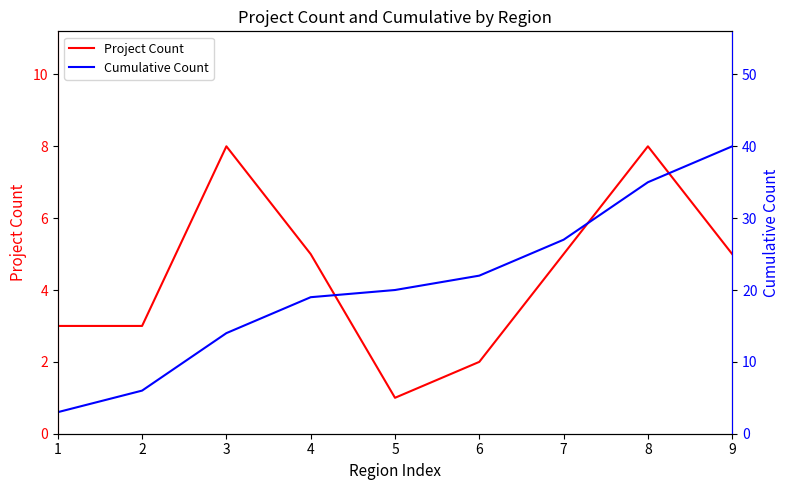

Rank the series at 7 from lowest to highest value.

Project Count, Cumulative Count